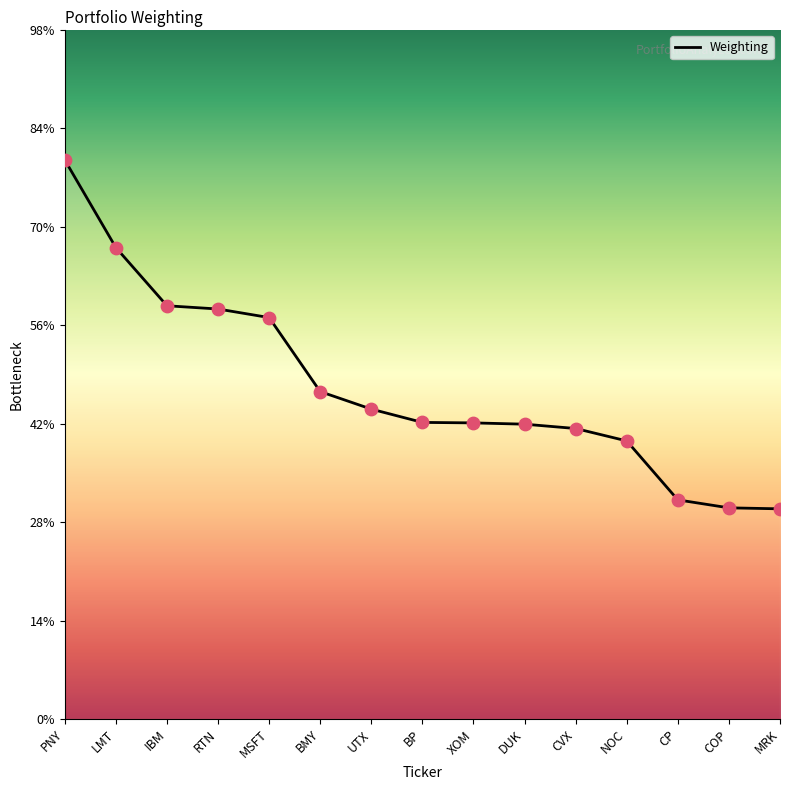

Which has a higher value, COP or LMT?

LMT